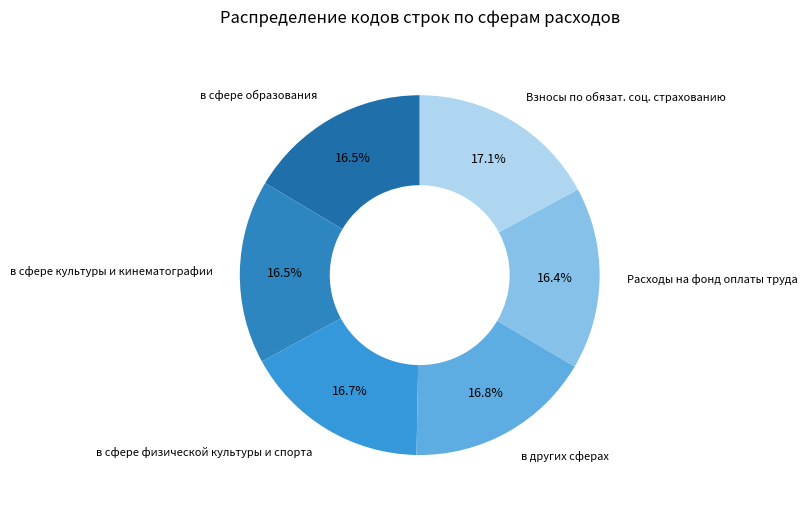

What is the total percentage of Взносы по обязат. соц. страхованию and в сфере культуры и кинематографии?

33.6%